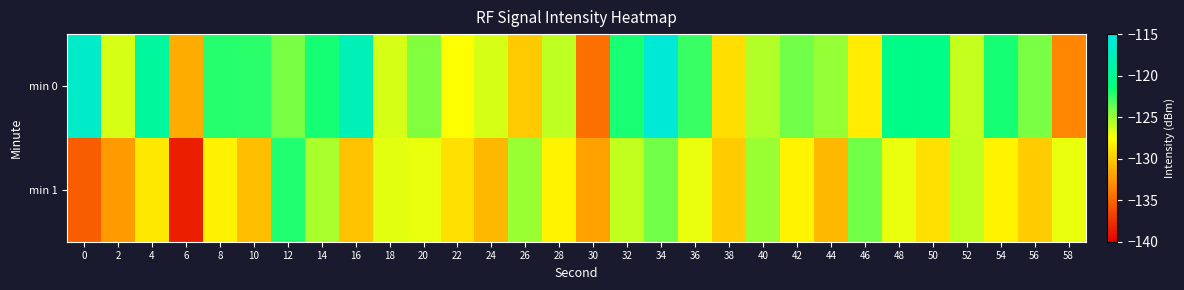

At which category is the sum across all series the highest?

34